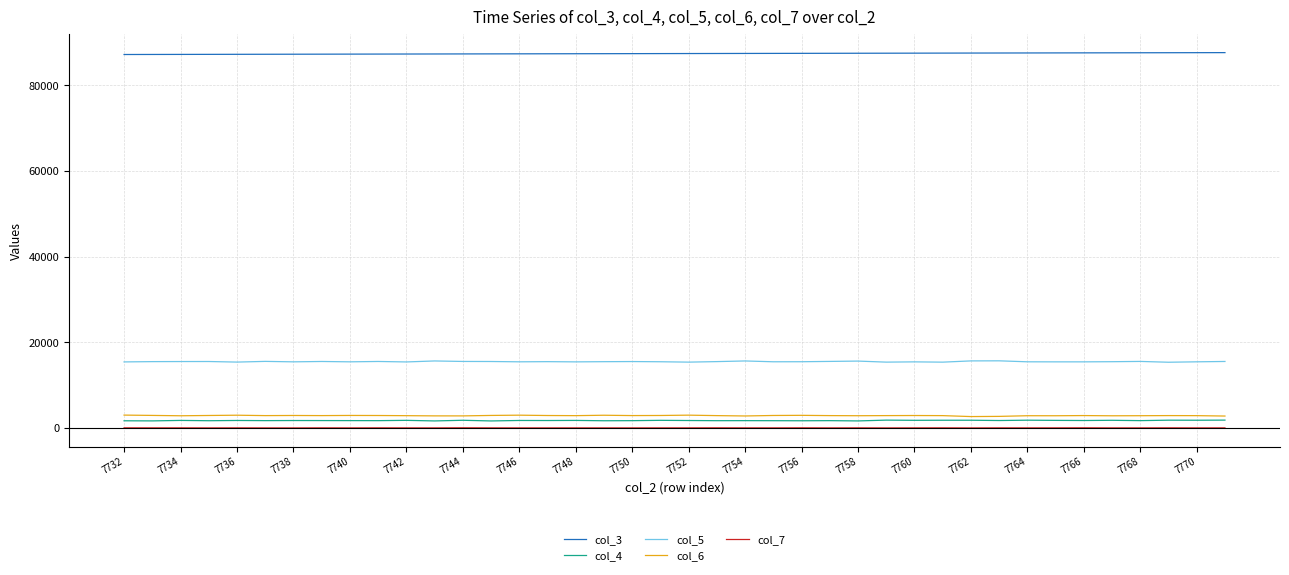

True or false: col_5 and col_4 intersect in this chart.

False